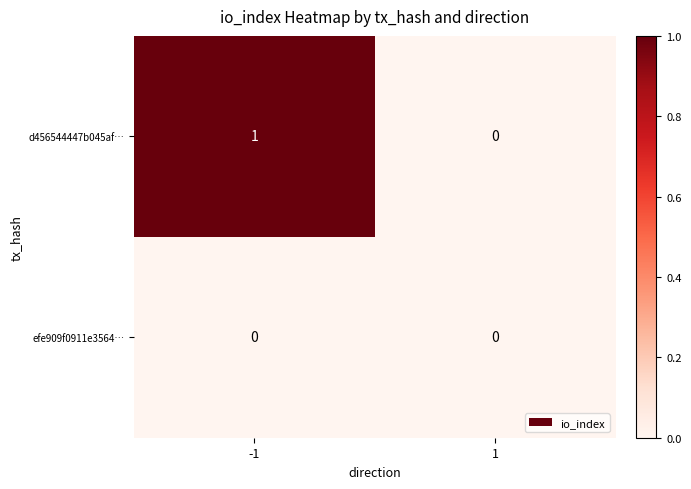

Which series has the largest total across all categories?

d456544447b045af…